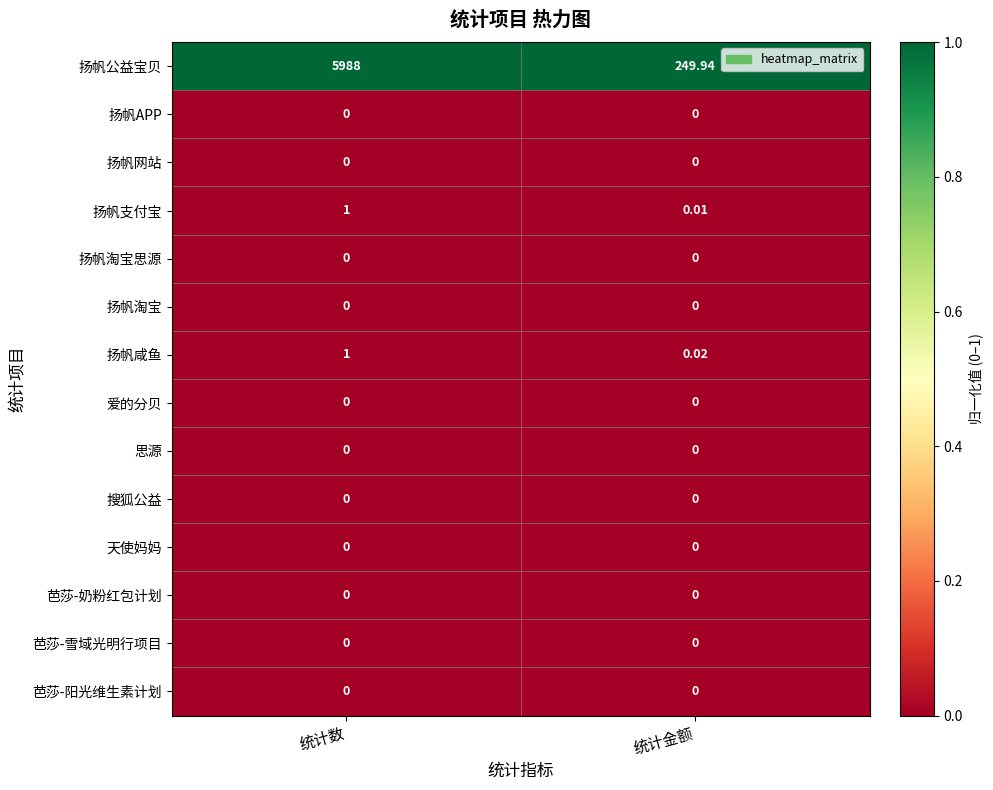

Which series has the largest total across all categories?

扬帆公益宝贝